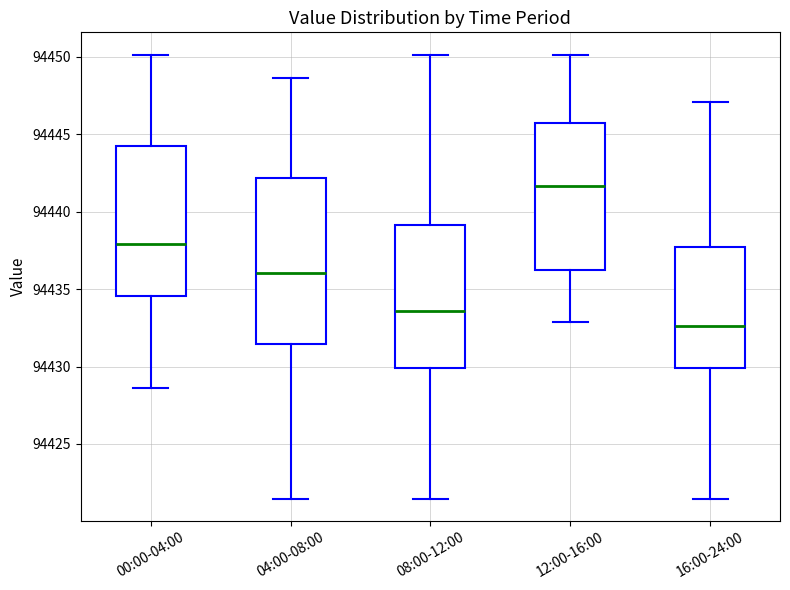

Reading left to right, read every box against the y-axis: the position of its median line, the range the box covers, and the ends of its whiskers. The values are not printed on the chart, so give them approximately, as read against the axis.

00:00-04:00: median 94438.0, box 94434.5 to 94444.0, whiskers 94428.5 to 94450.0
04:00-08:00: median 94436.0, box 94431.5 to 94442.0, whiskers 94421.5 to 94448.5
08:00-12:00: median 94433.5, box 94430.0 to 94439.0, whiskers 94421.5 to 94450.0
12:00-16:00: median 94441.5, box 94436.0 to 94445.5, whiskers 94433.0 to 94450.0
16:00-24:00: median 94432.5, box 94430.0 to 94437.5, whiskers 94421.5 to 94447.0